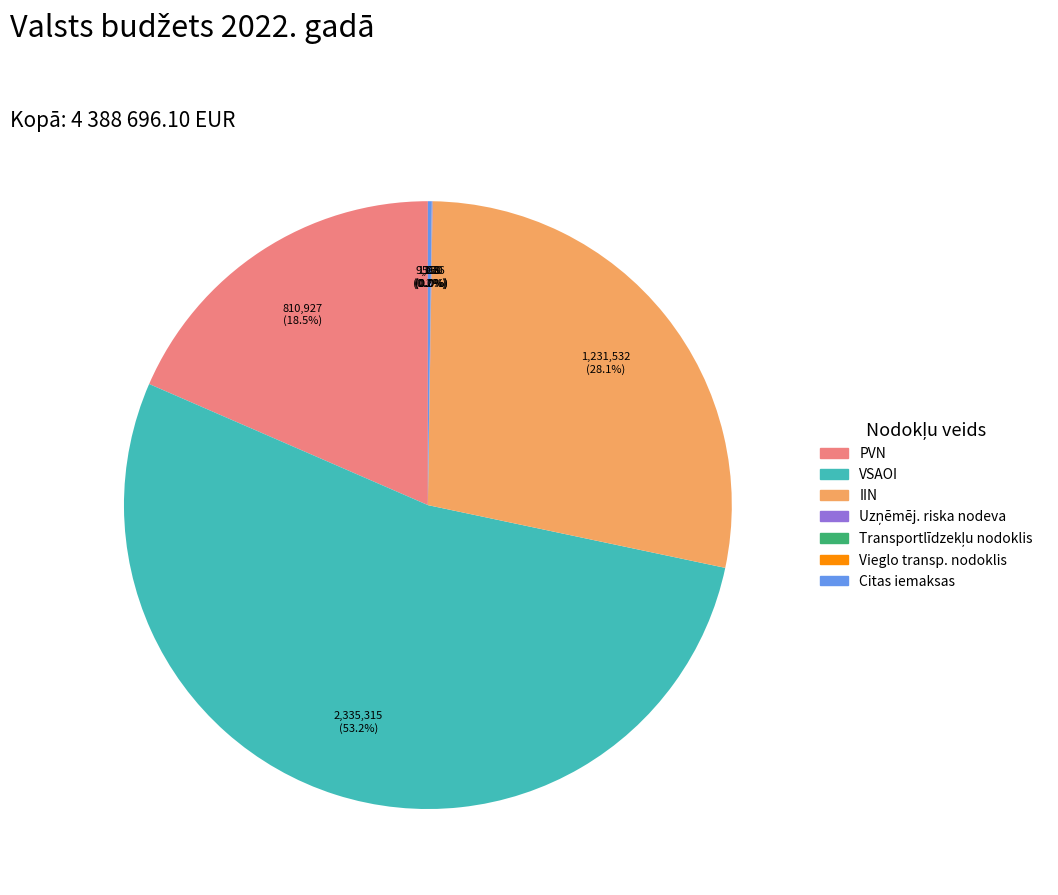

Which has a higher value, PVN or IIN?

IIN